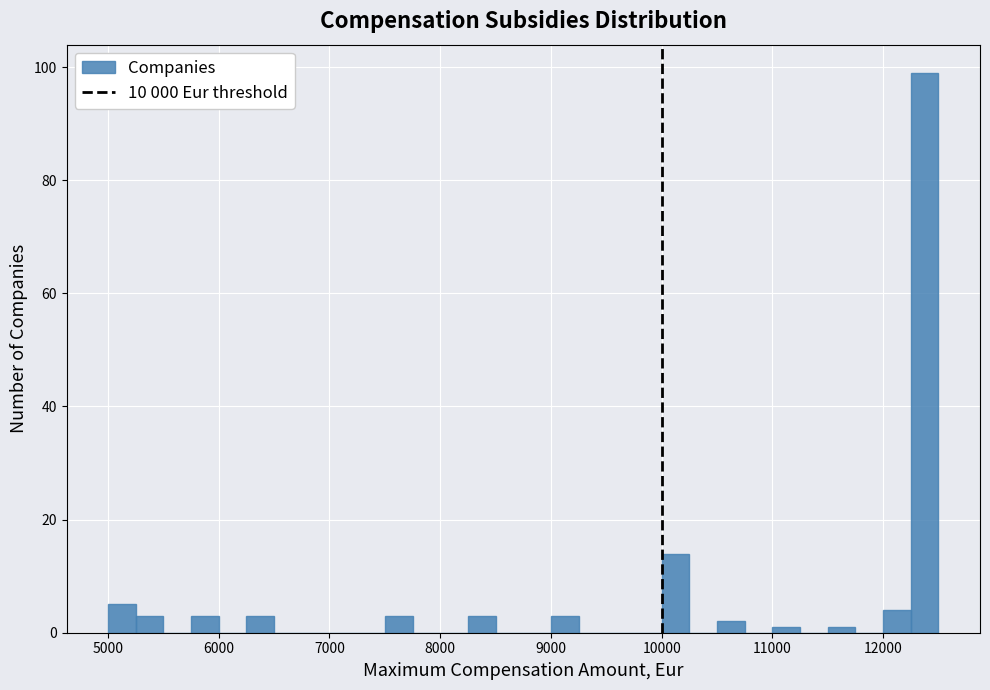

Around what value on the x-axis is the tallest bar? Give the approximate position of its centre, as read against the axis.

12400